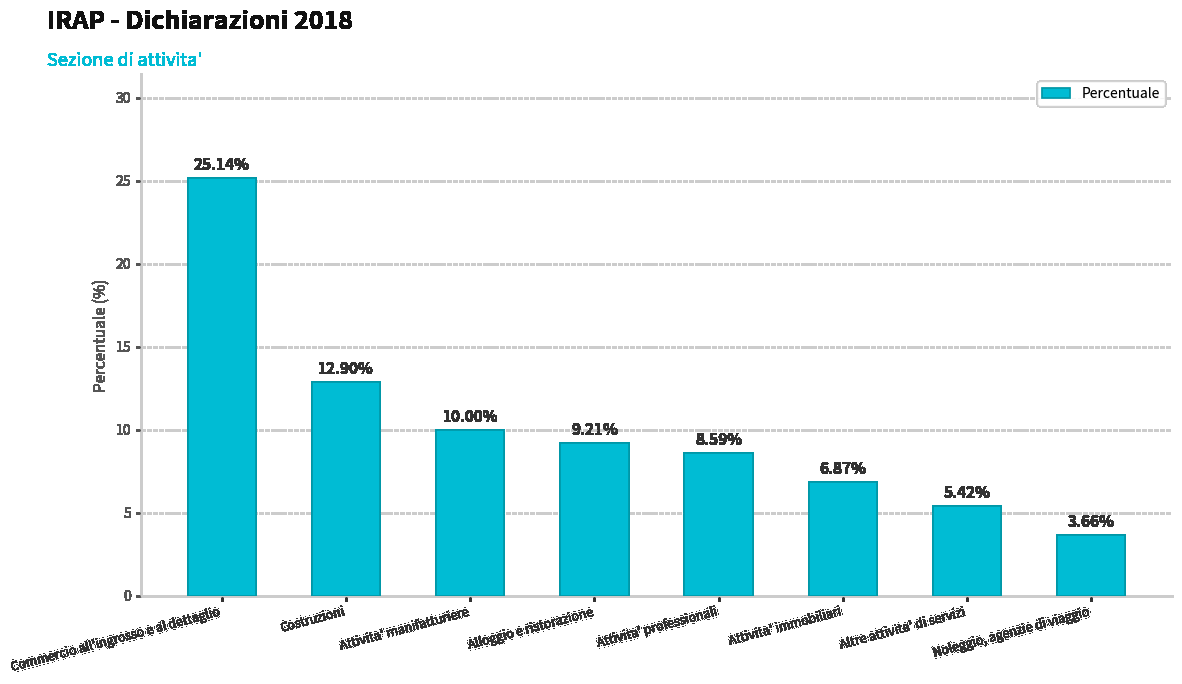

What is the average value?

10.2